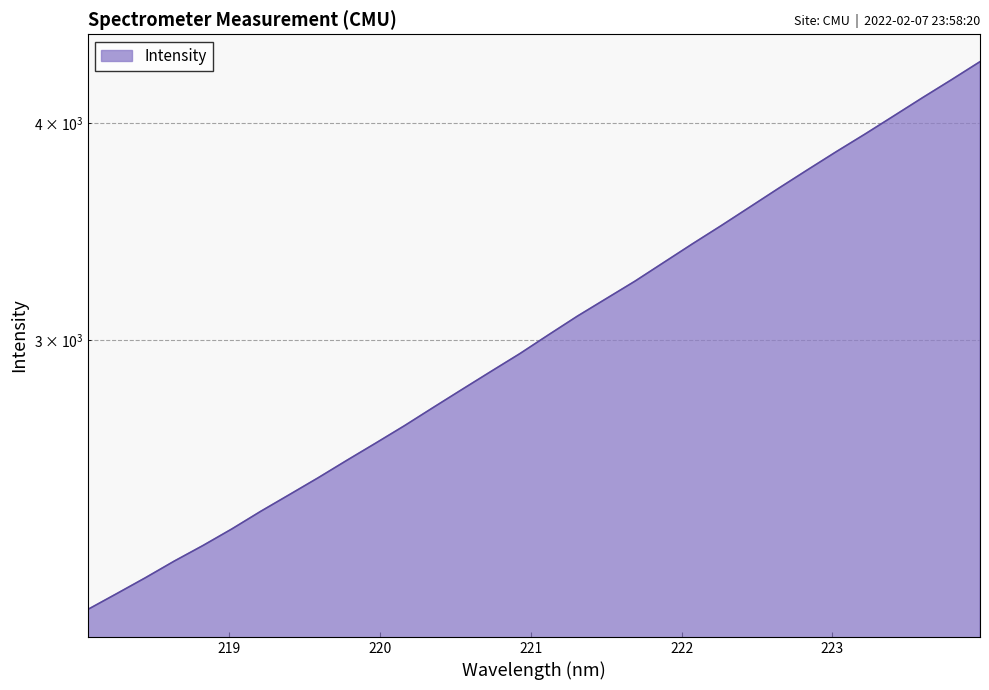

Count the number of data series in this chart.

1